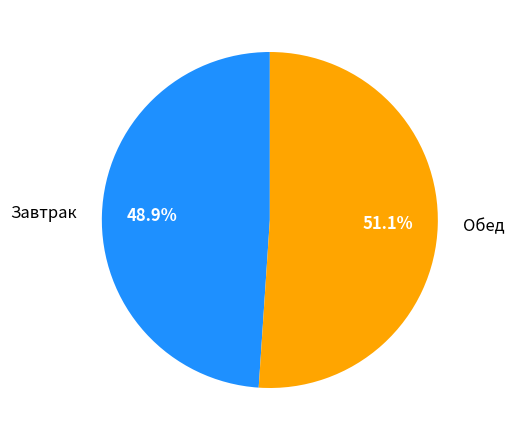

Count the number of slices in the pie.

2